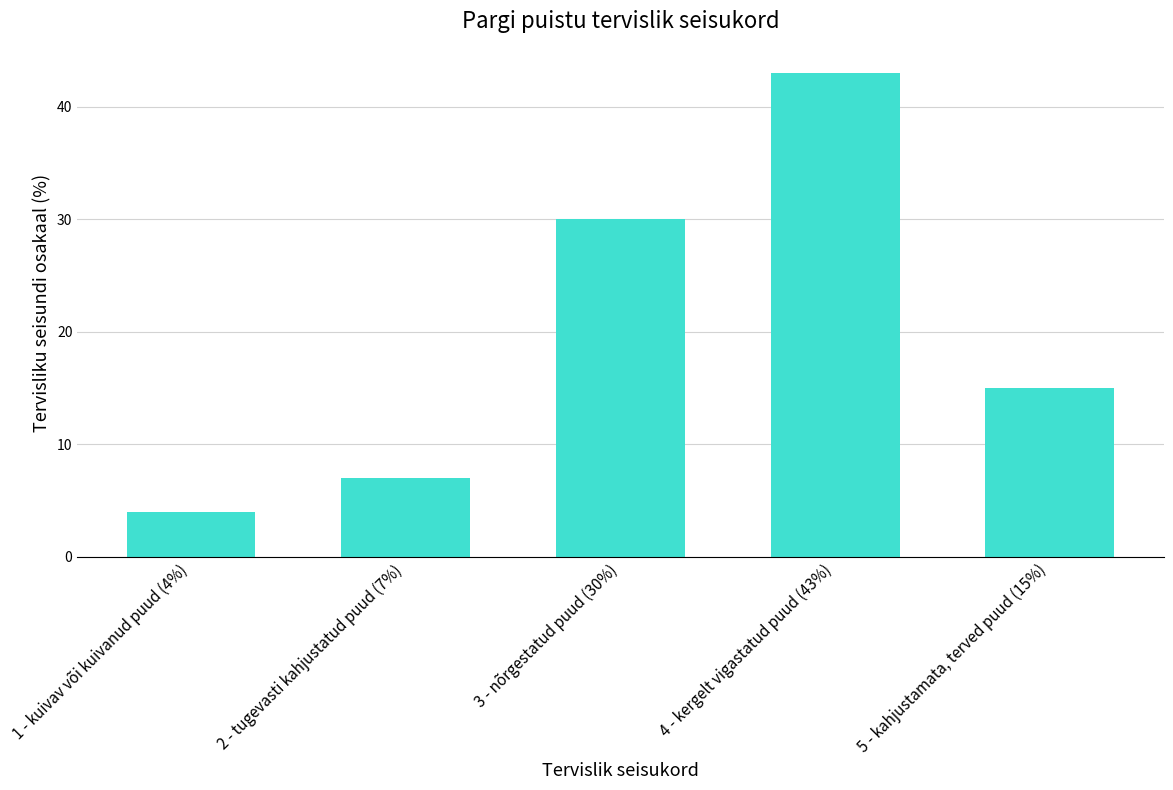

List the labels in order of value, smallest first.

1 - kuivav või kuivanud puud (4%), 2 - tugevasti kahjustatud puud (7%), 5 - kahjustamata, terved puud (15%), 3 - nõrgestatud puud (30%), 4 - kergelt vigastatud puud (43%)